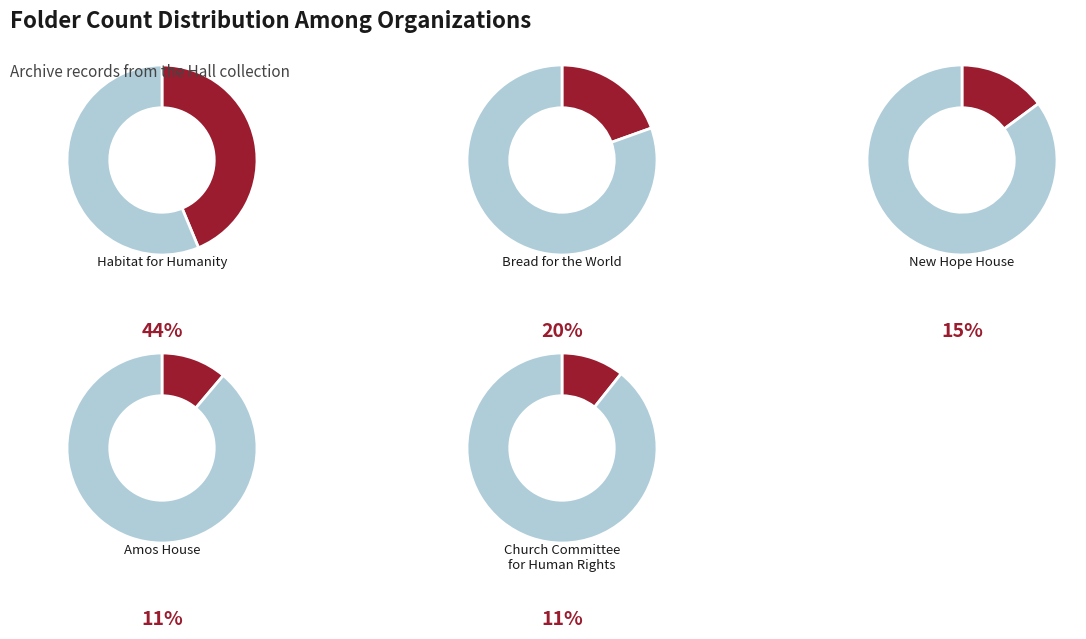

Which has a higher value, Church Committee
for Human Rights or Habitat for Humanity?

Habitat for Humanity